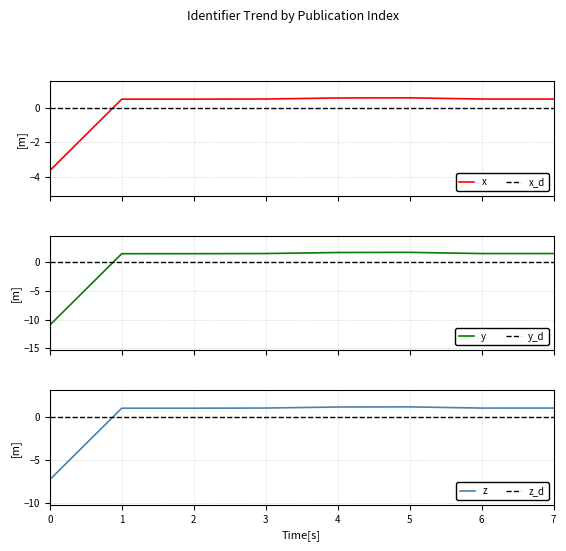

What is the lowest value of the x series?

-3.7